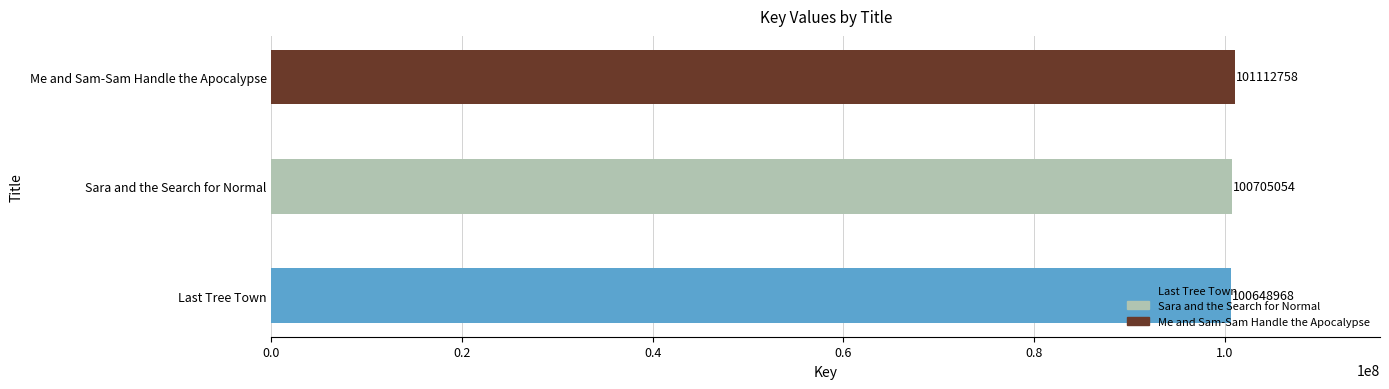

Rank the categories by value from highest to lowest.

Me and Sam-Sam Handle the Apocalypse, Sara and the Search for Normal, Last Tree Town